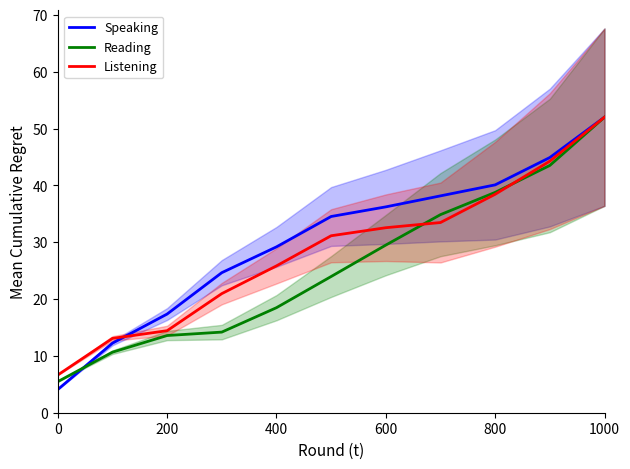

Rank the series at 7 from lowest to highest value.

Listening, Reading, Speaking